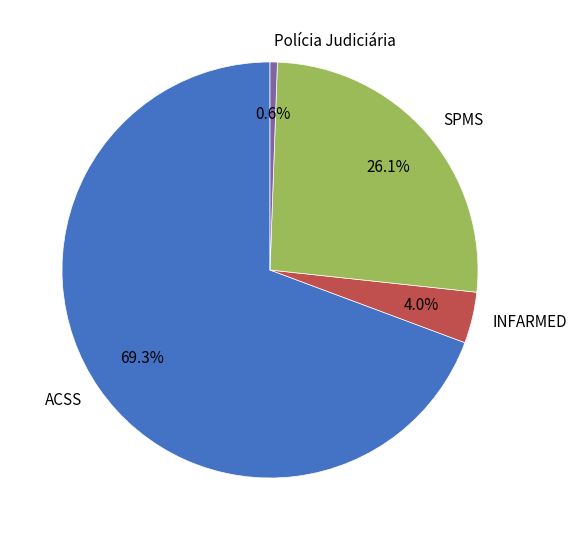

Which category has the biggest portion of the pie?

ACSS